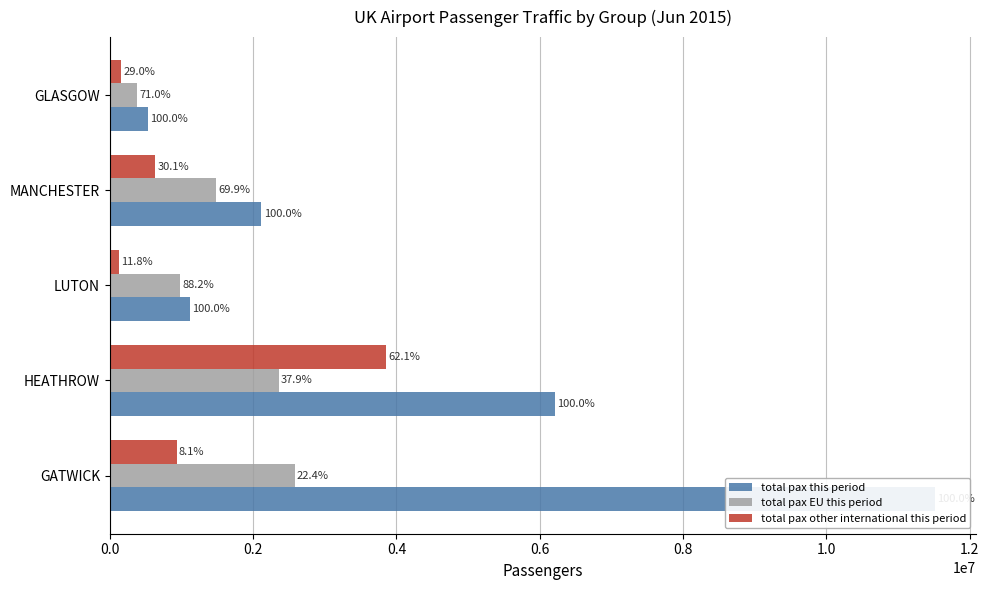

What is the smallest value displayed?

131001